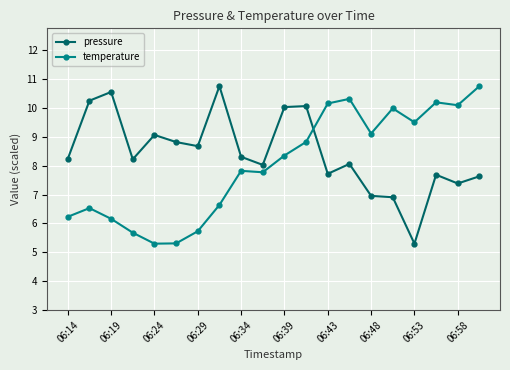

What is the value of the temperature point at the 7th from the left?

5.7